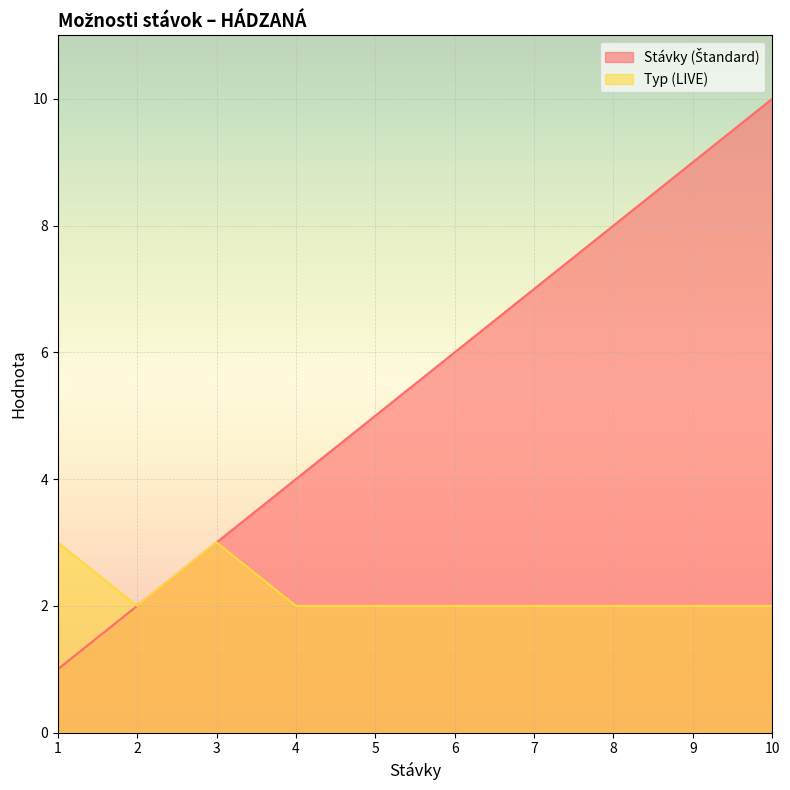

Does the chart display data point markers on the line(s)?

No